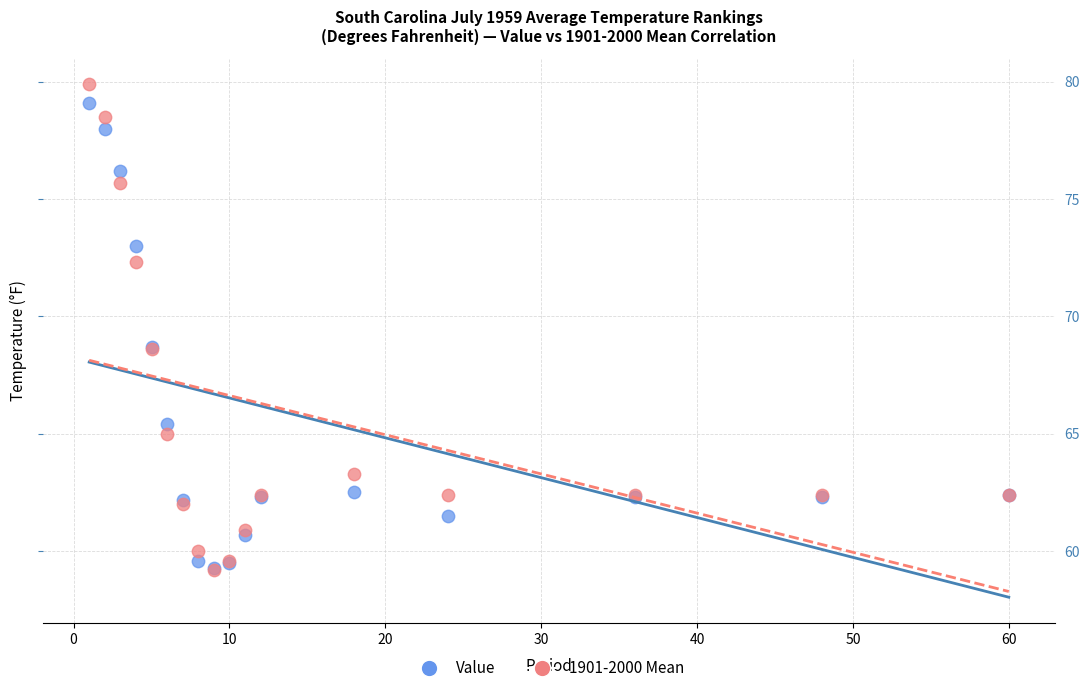

Which series has the widest spread of Y values?

1901-2000 Mean